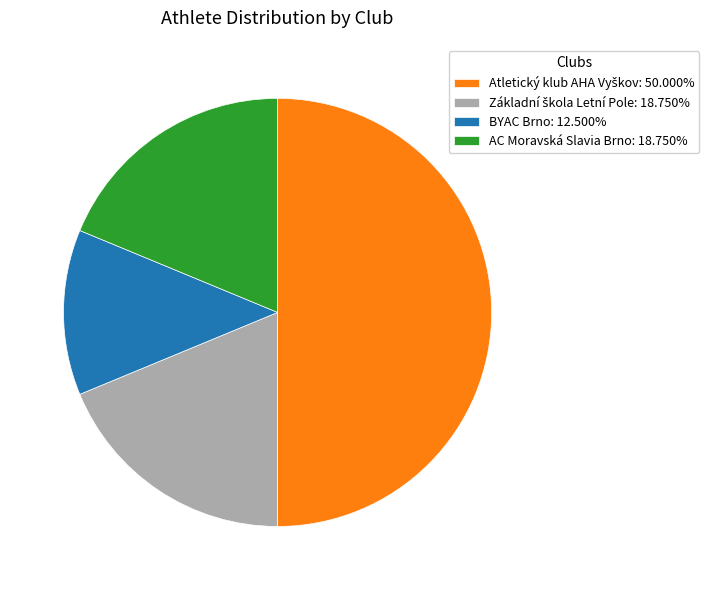

Does BYAC Brno: 12.500% account for over 50% of the chart?

No